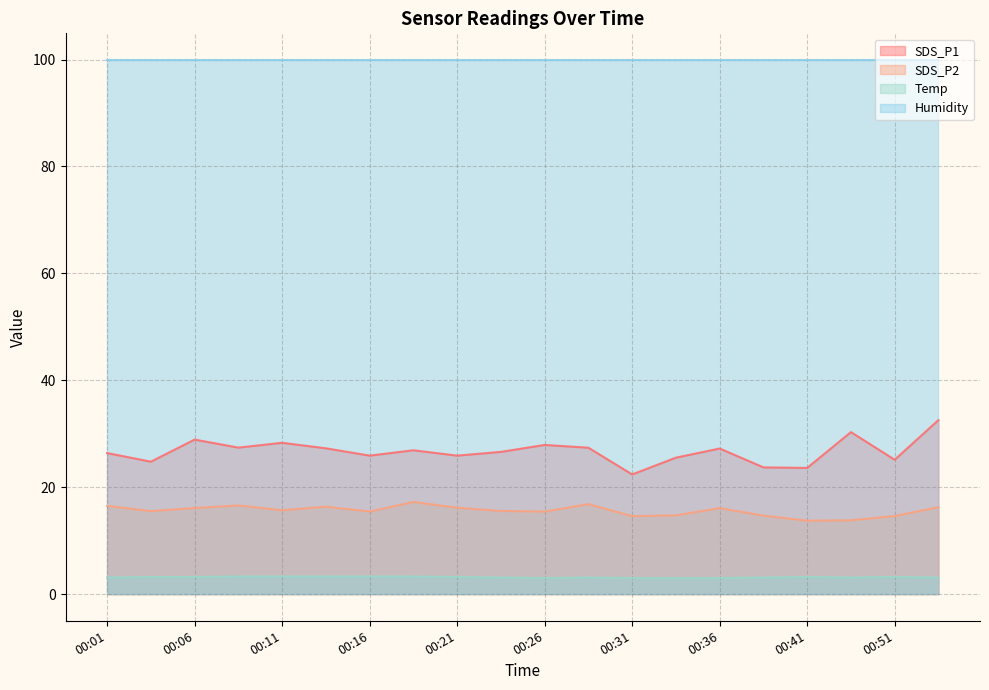

Where does the SDS_P2 series first go above 15?

00:01